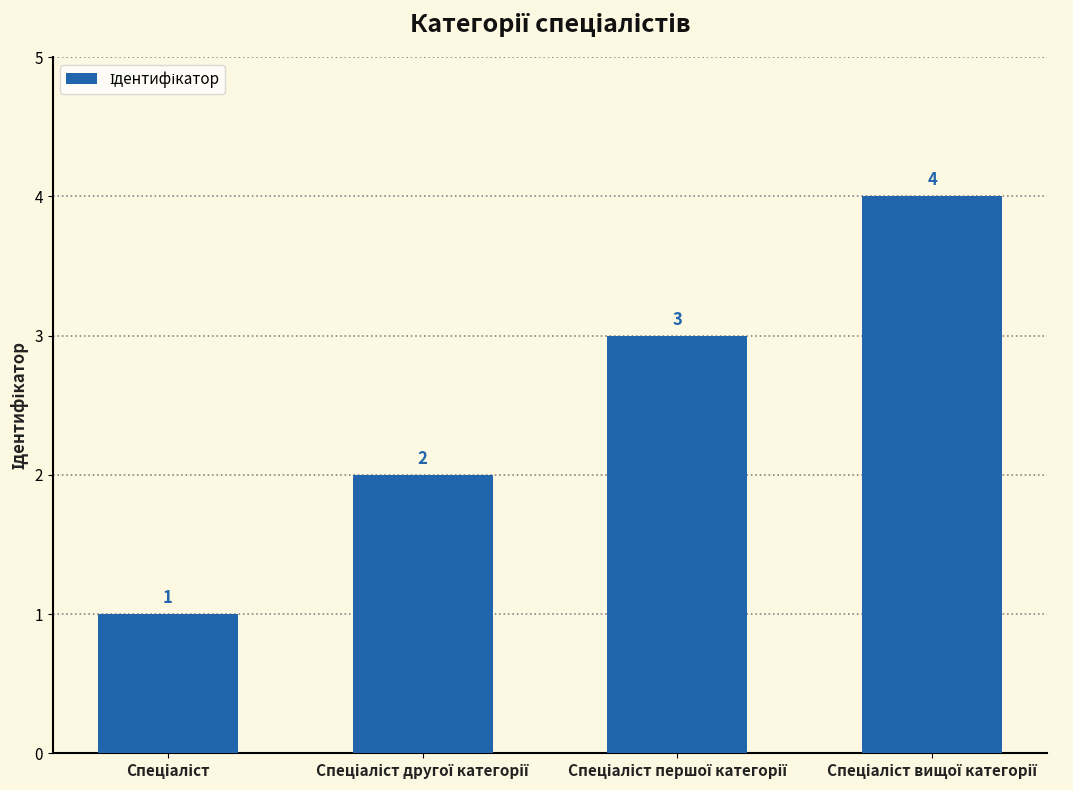

Reading right to left, list all the values displayed in this chart.

4	3	2	1